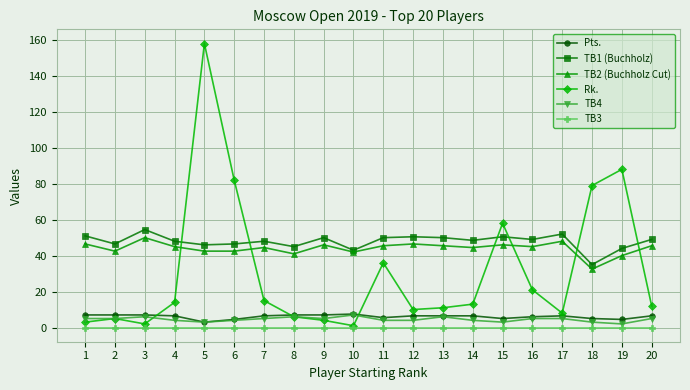

What is the value of the TB1 (Buchholz) point at the 3rd from the left?

54.5